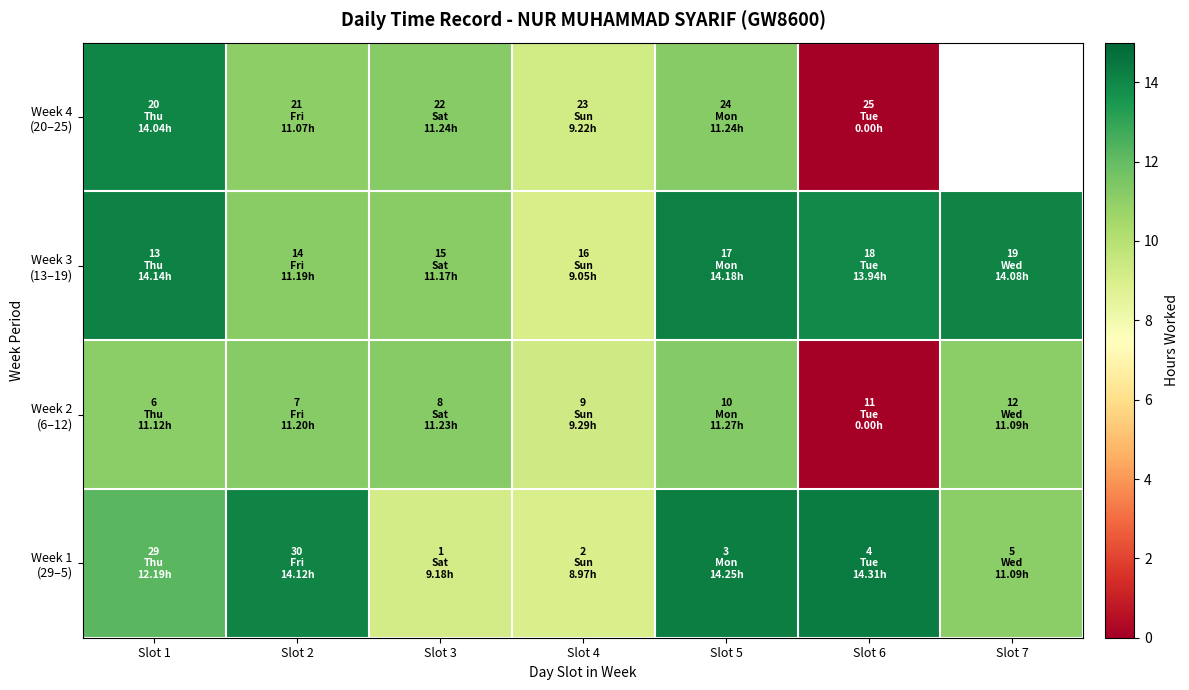

At which label does Week 4 (20–25) first exceed 11?

Slot 1